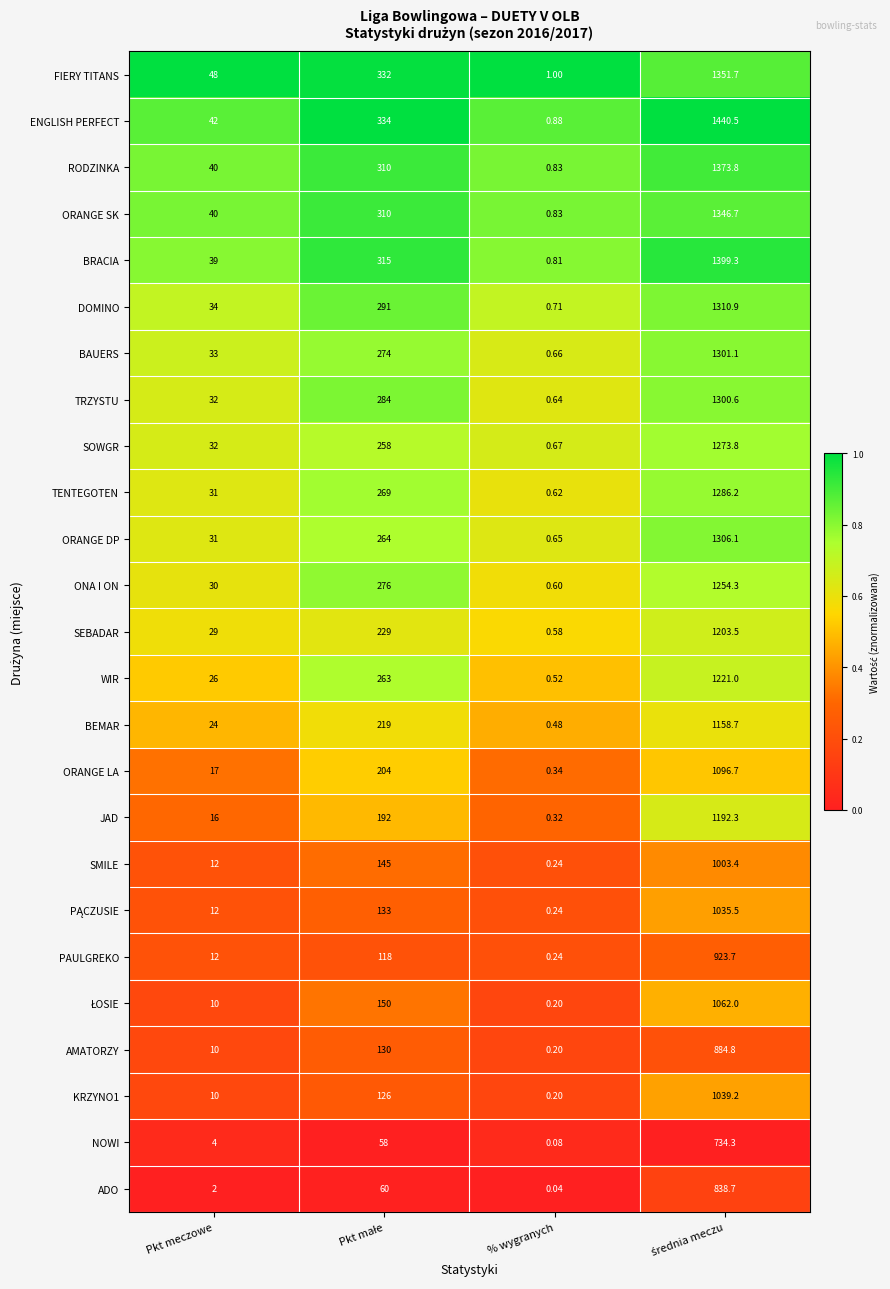

How many values in the FIERY TITANS series are below 332?

2